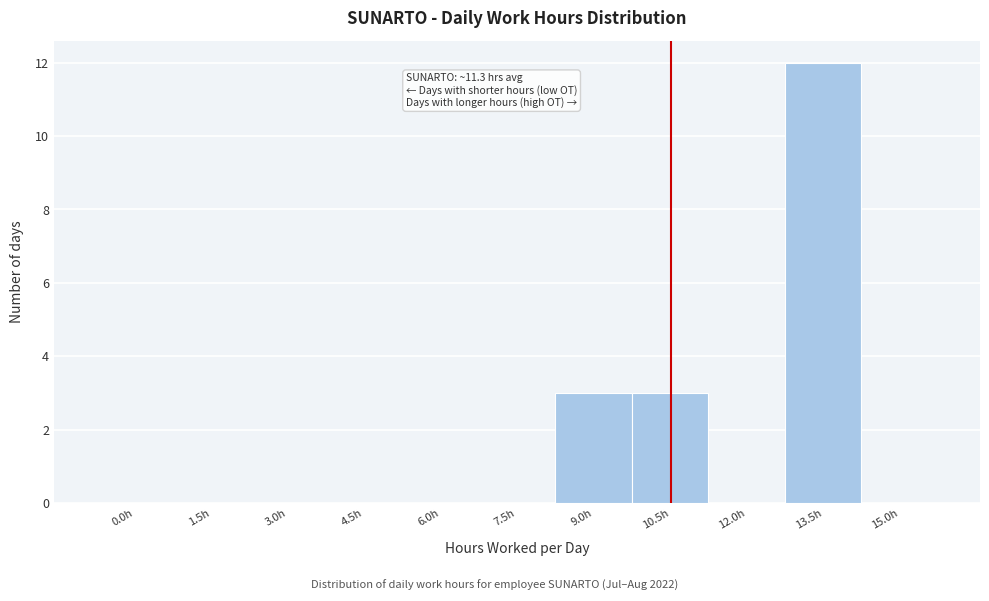

Reading left to right, list all the values displayed in this chart.

0.0h=0	1.5h=0	3.0h=0	4.5h=0	6.0h=0	7.5h=0	9.0h=3	10.5h=3	12.0h=0	13.5h=12	15.0h=0